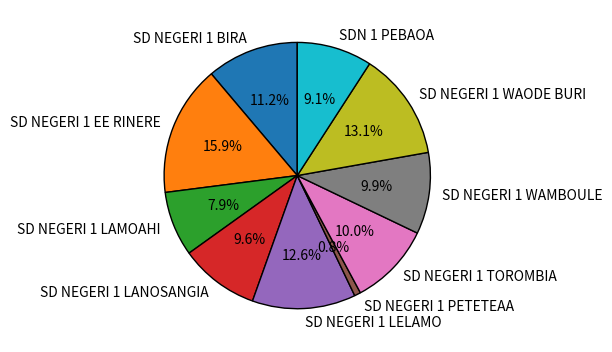

What percentage is the SD NEGERI 1 EE RINERE slice, to the nearest percent?

16%